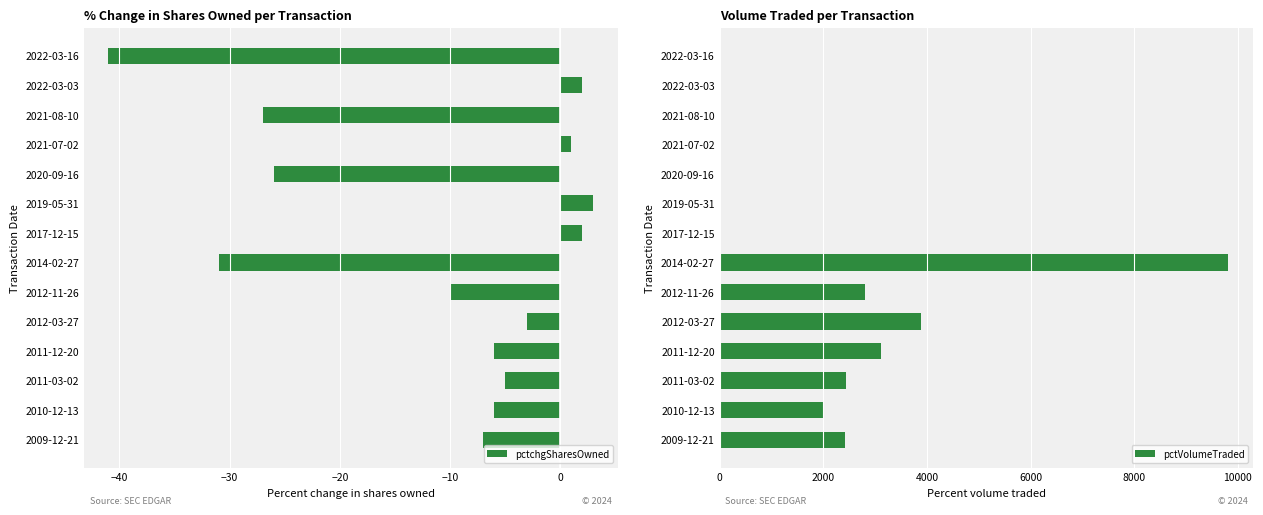

Are the bars horizontal?

Yes